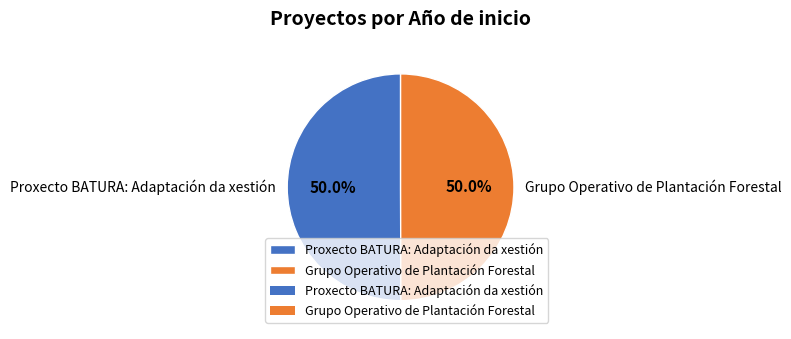

Count the number of slices in the pie.

2